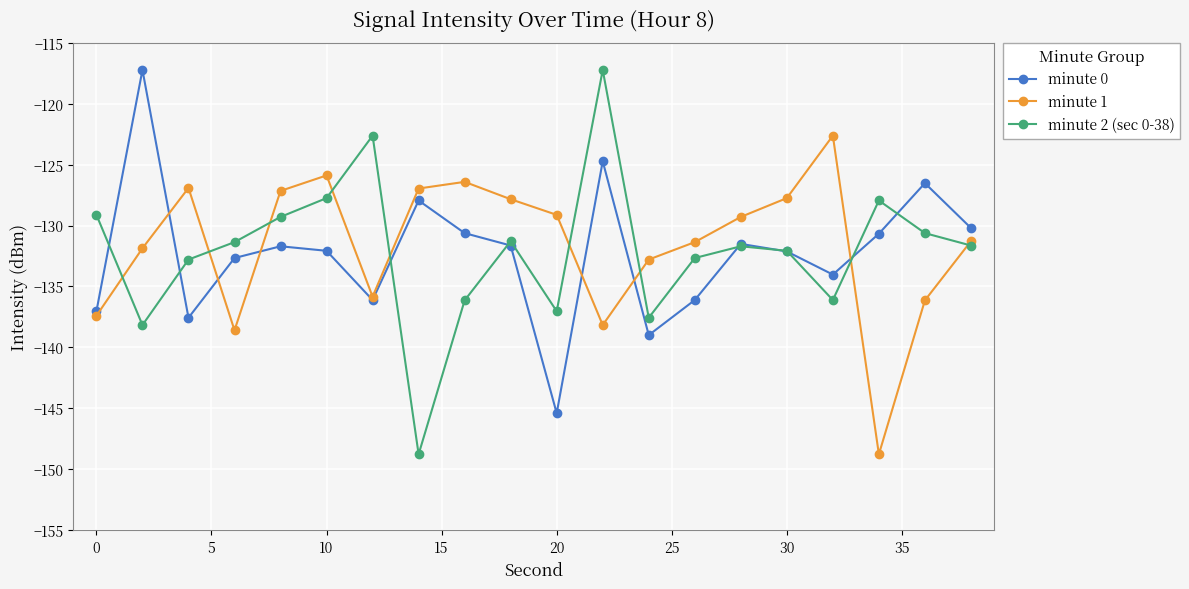

What is the value of the minute 2 (sec 0-38) point at the 17th from the left?

-136.1